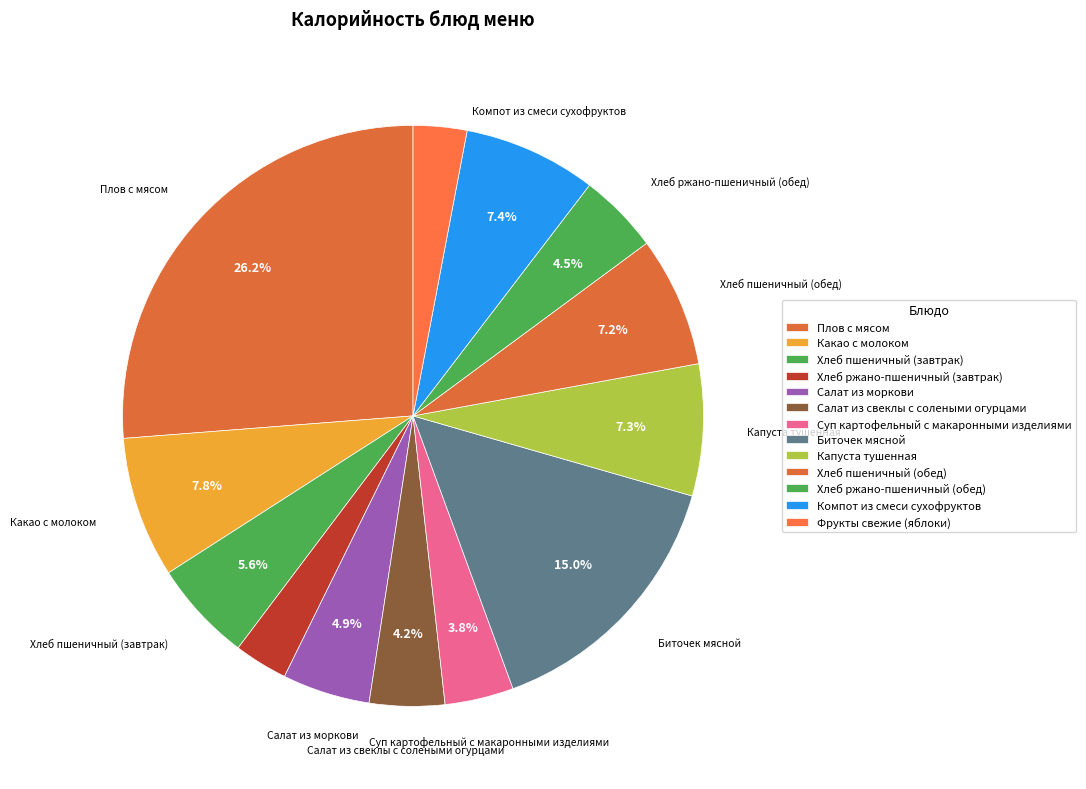

How many slices are in this pie chart?

13